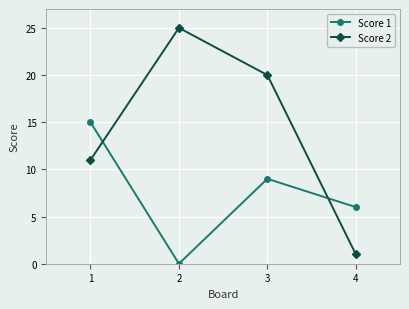

Which series changed the most between 3 and 4?

Score 2